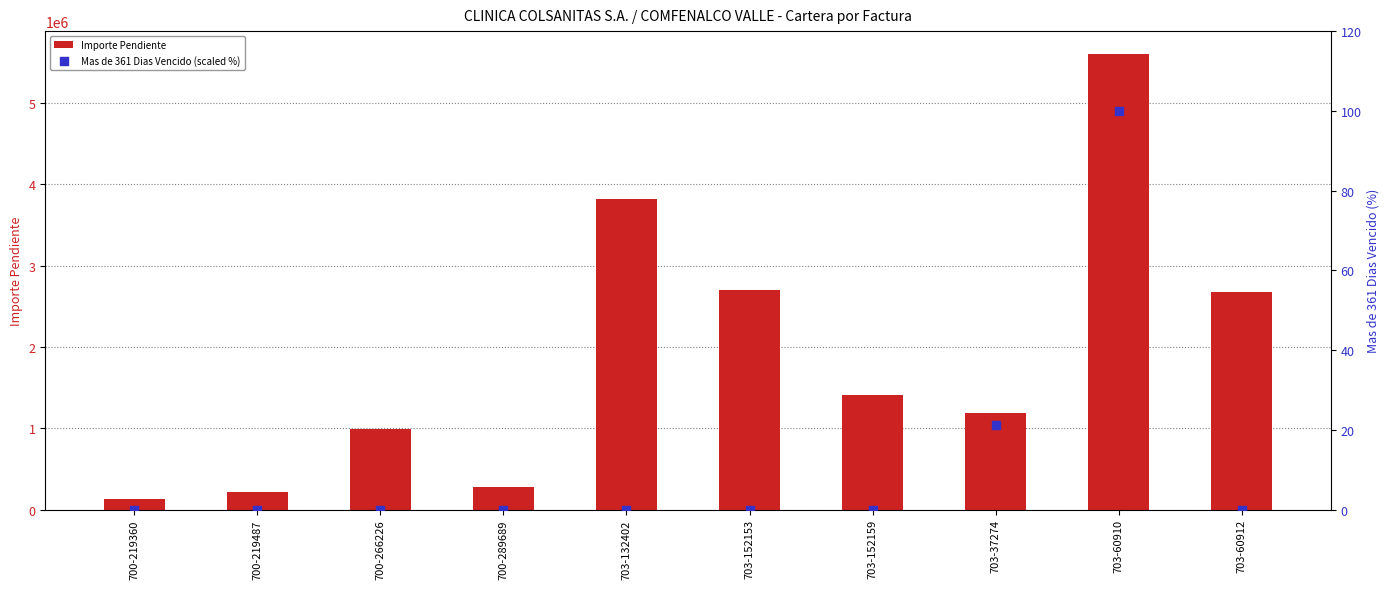

At which category is the sum across all series the highest?

703-60910